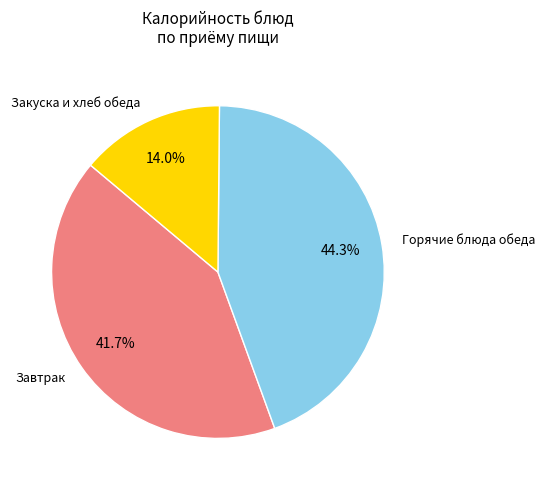

Which slice is the smallest?

Закуска и хлеб обеда